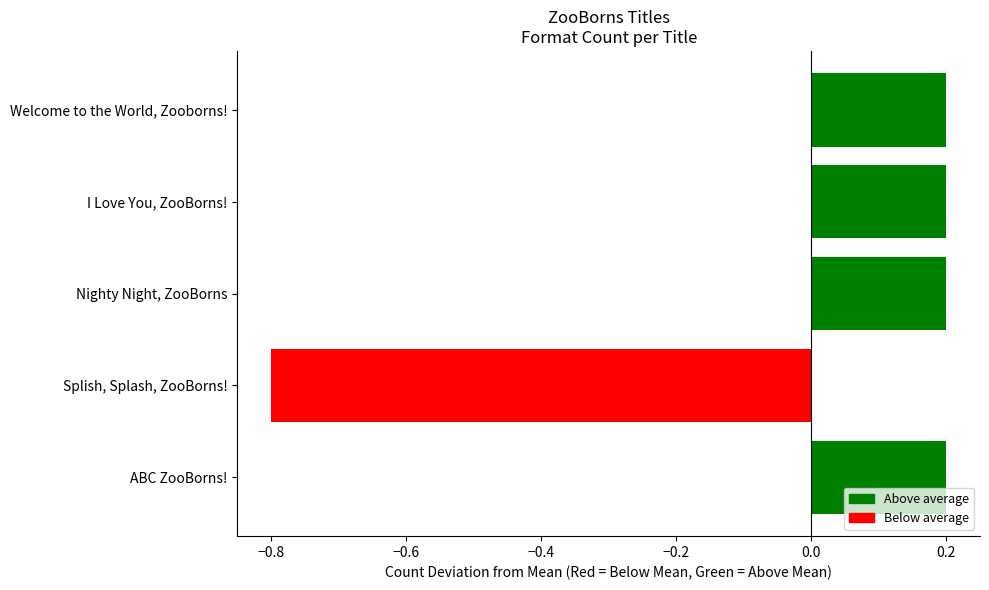

How many data points does each series have?

5